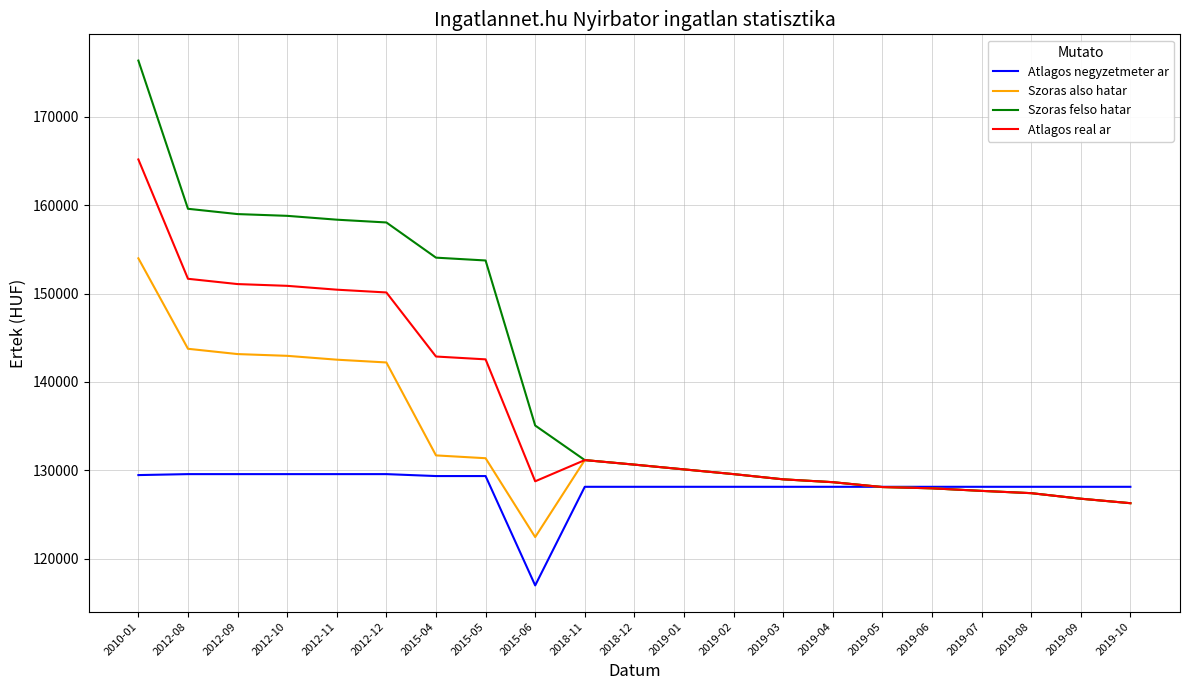

What is the lowest value of the Szoras felso hatar series?

126270